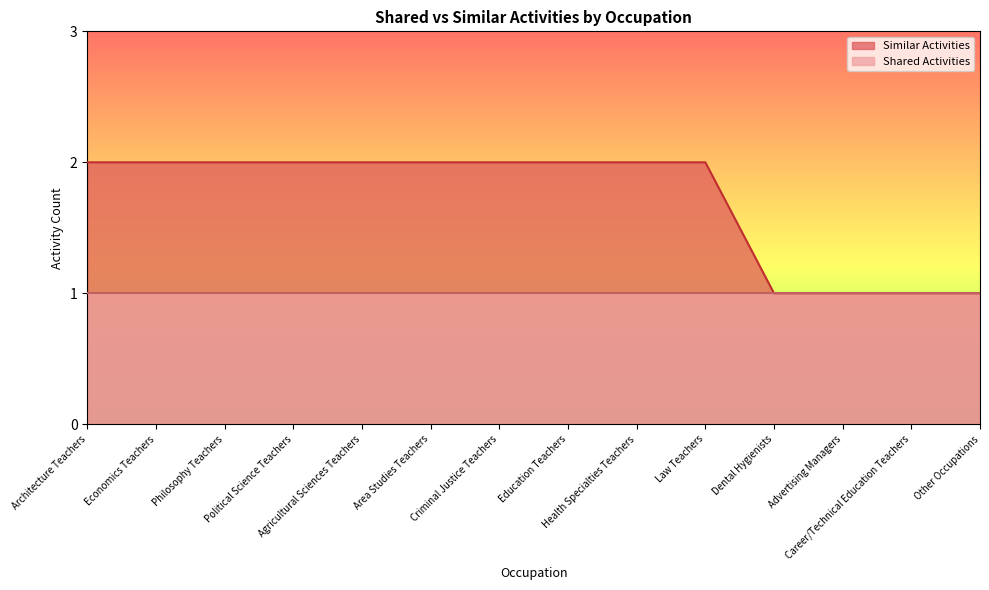

At which category does the chart reach its peak across all series?

Architecture Teachers